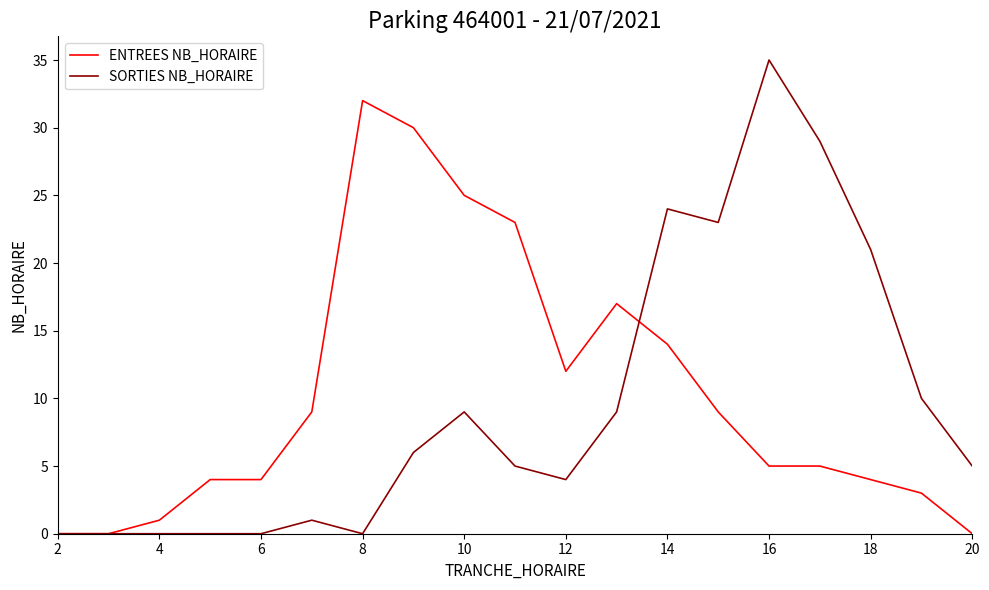

List the series in order of their overall mean, highest first.

ENTREES NB_HORAIRE, SORTIES NB_HORAIRE